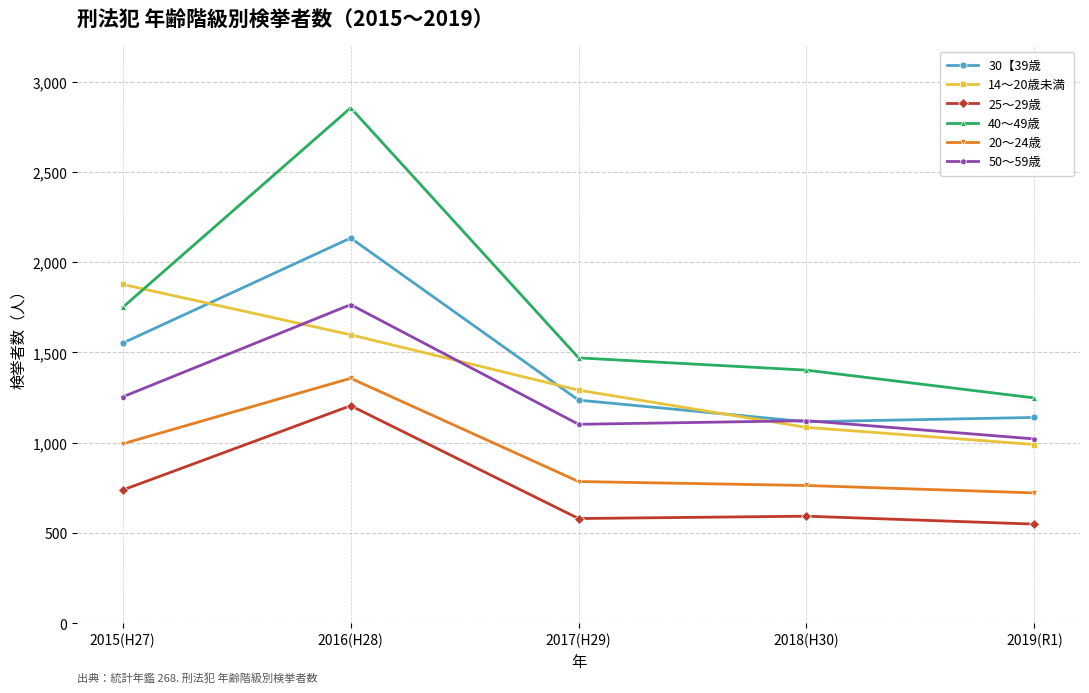

What is the difference between the highest and lowest values at 2017(H29)?

890